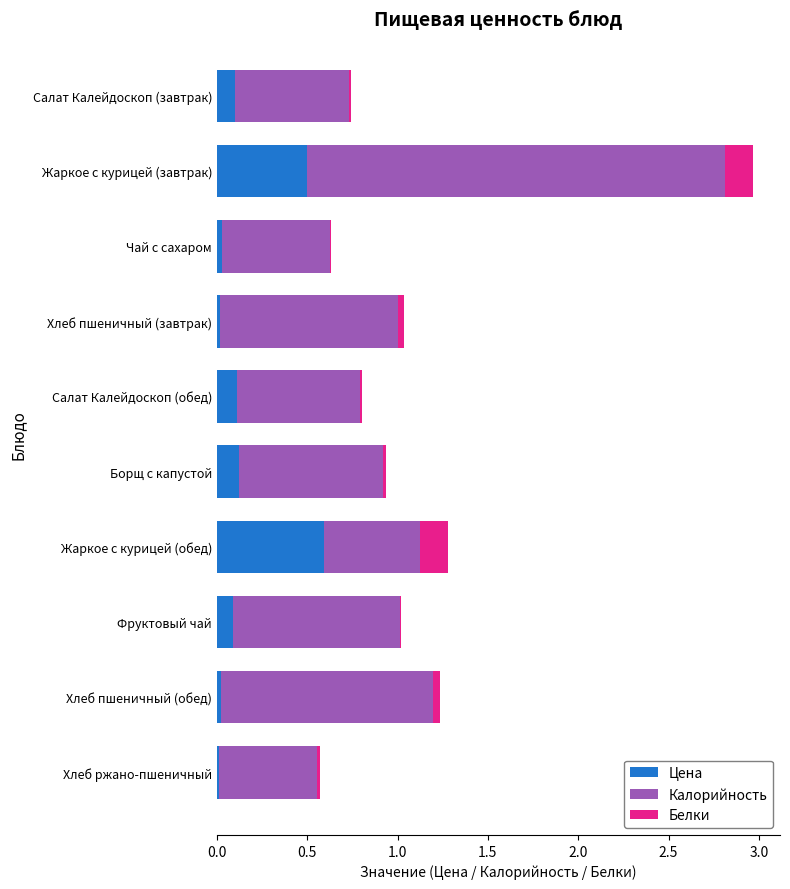

True or false: Цена has a value of 0.9 at Жаркое с курицей (завтрак).

False